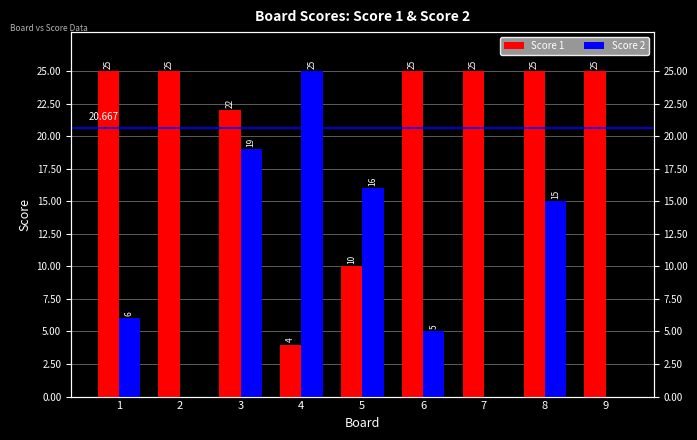

How many bars are there in each group?

2